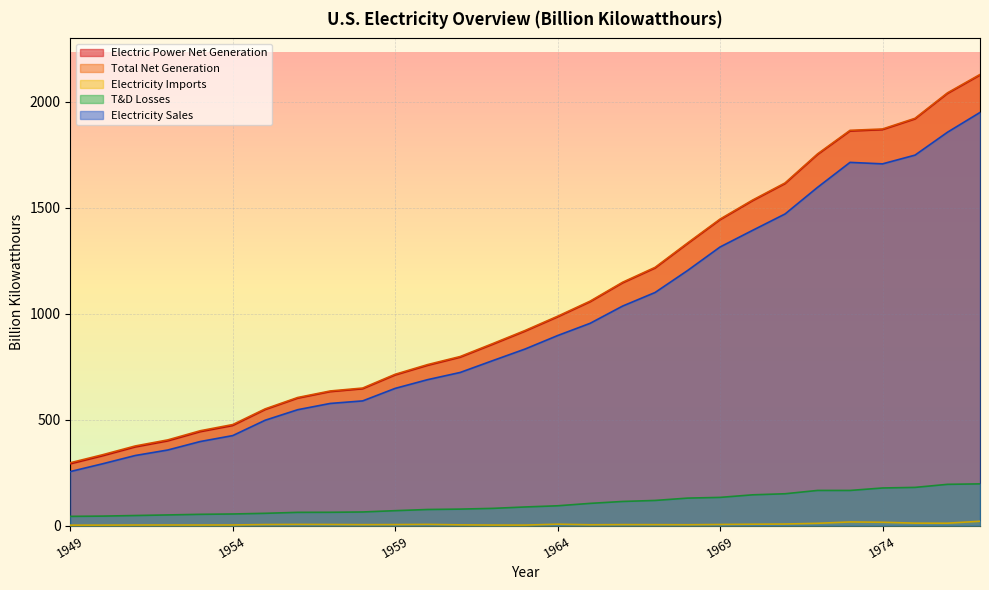

What value does the Electricity Sales series have at 1957?

575.8